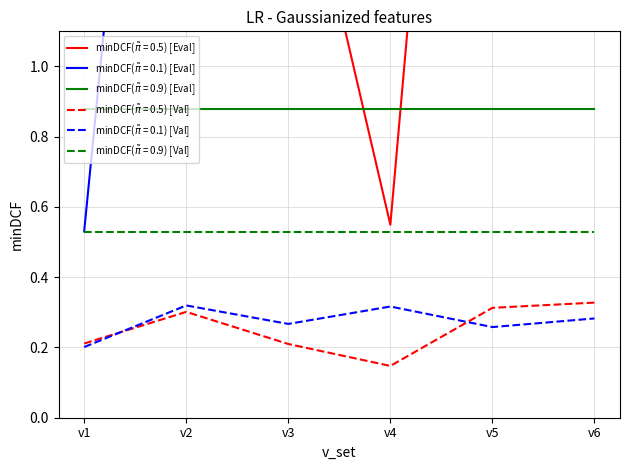

At which category is the sum across all series the highest?

v2